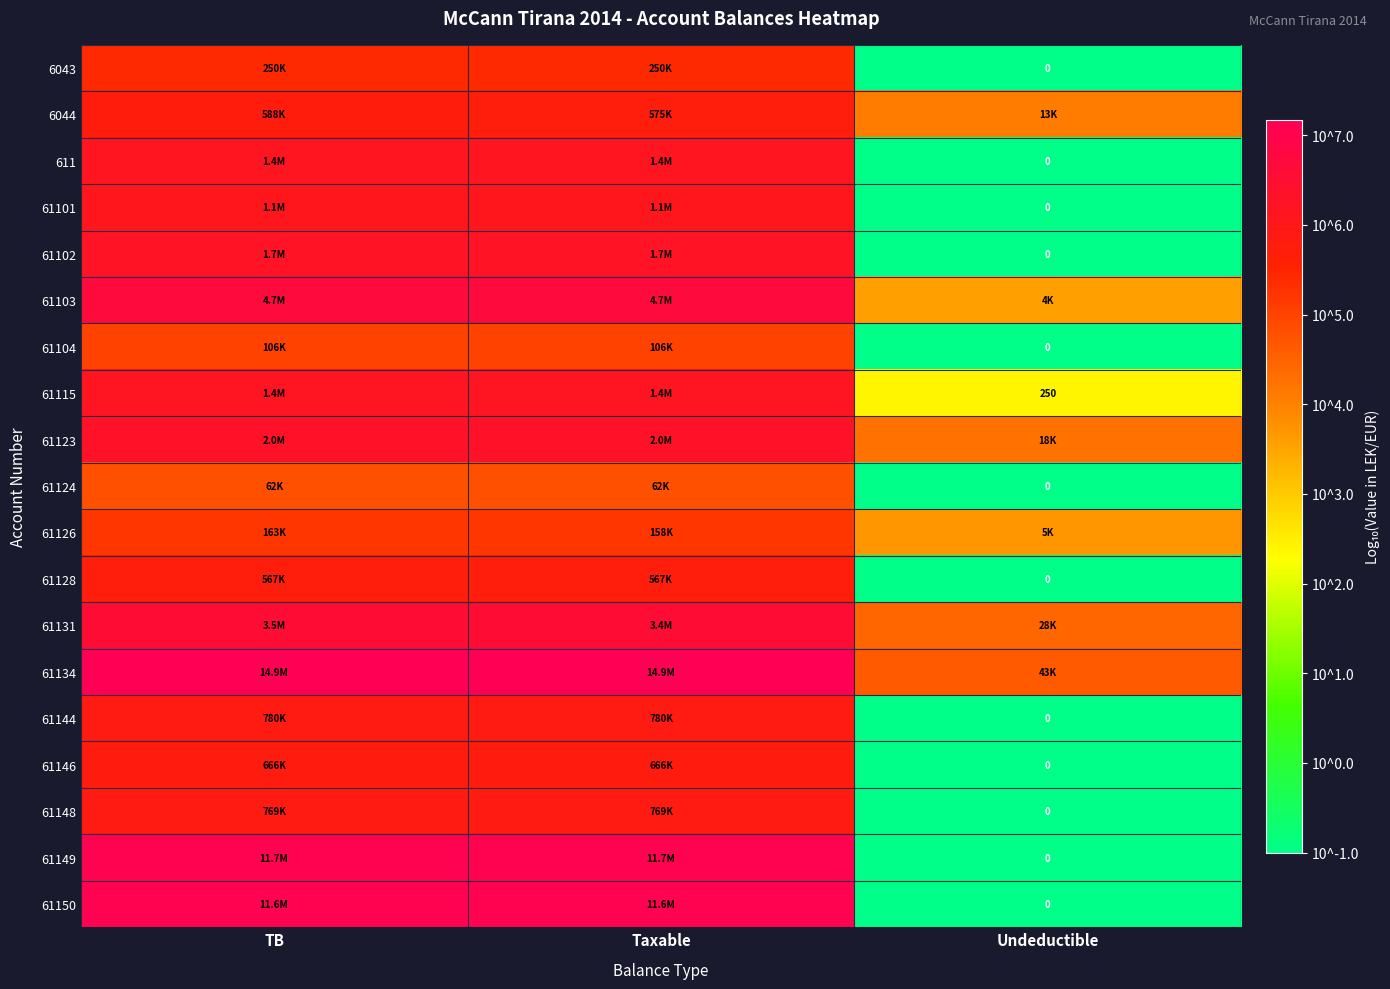

Which label corresponds to the smallest value in the chart?

Undeductible